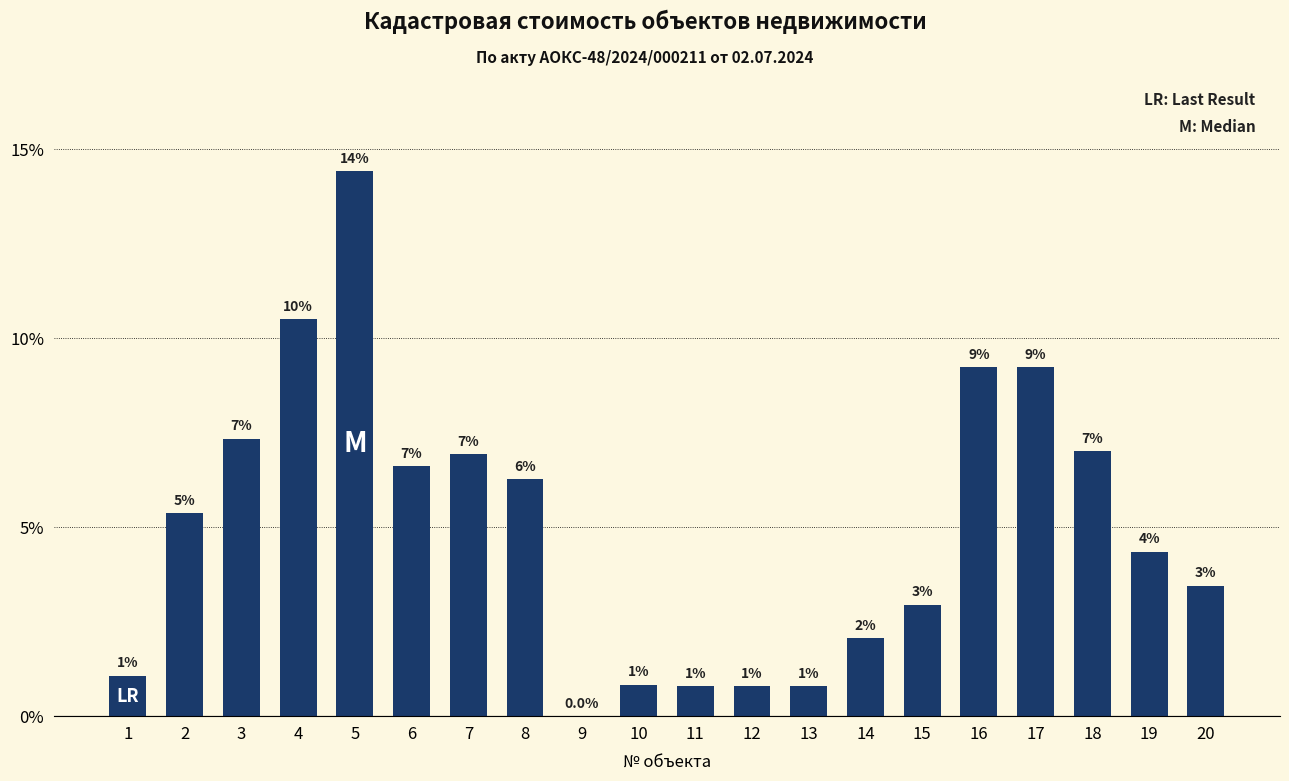

Does the chart contain stacked bars?

No